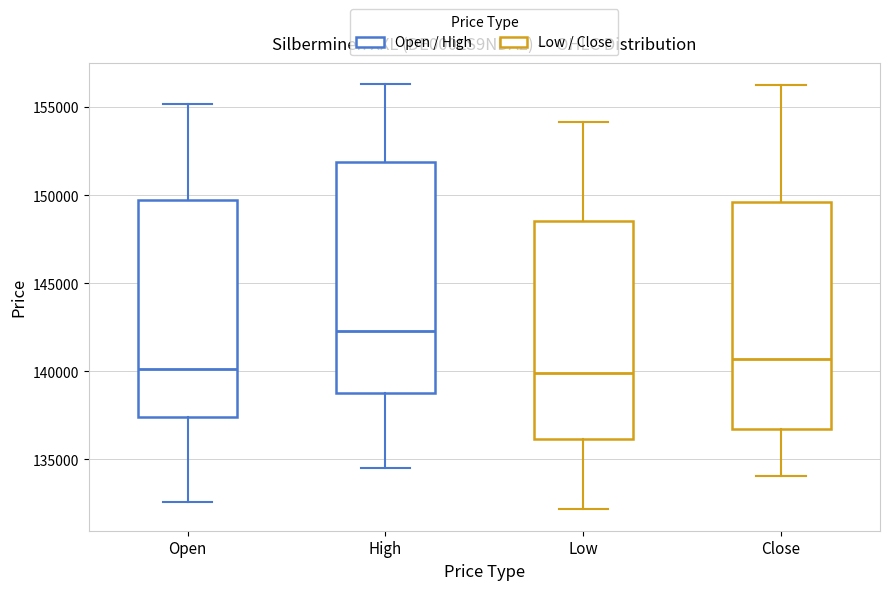

Reading left to right, transcribe this box plot: for each box, give where its median line is, the range the box spans, and where its two whiskers end, as read against the y-axis. The values are not printed on the chart, so give them approximately, as read against the axis.

Open: median 140000, box 137500 to 150000, whiskers 132500 to 155000
High: median 142500, box 139000 to 152000, whiskers 134500 to 156500
Low: median 140000, box 136000 to 148500, whiskers 132000 to 154000
Close: median 140500, box 136500 to 149500, whiskers 134000 to 156500